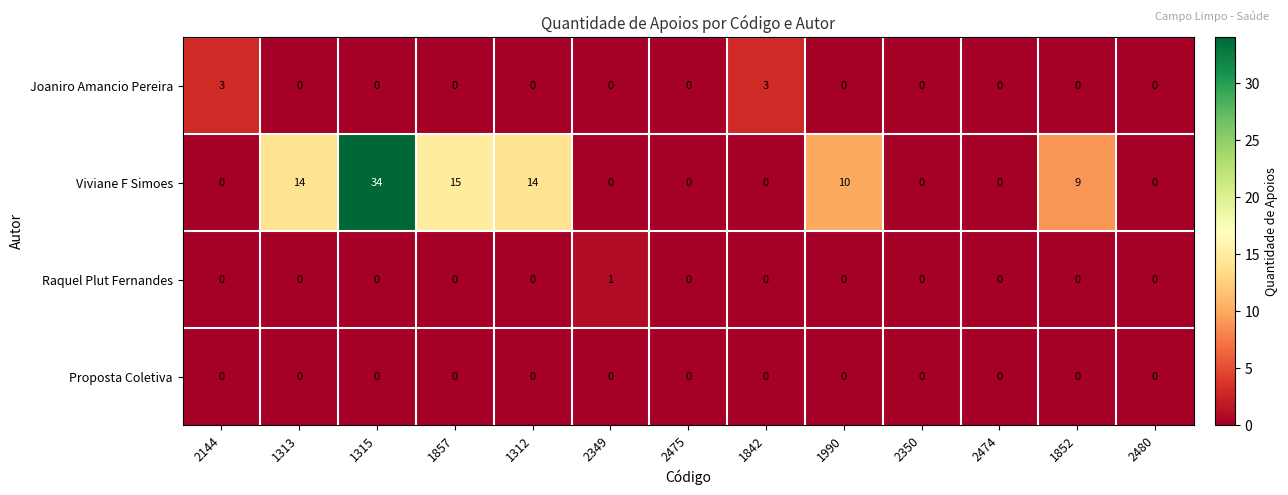

At which label is Viviane F Simoes closest to 17?

1857